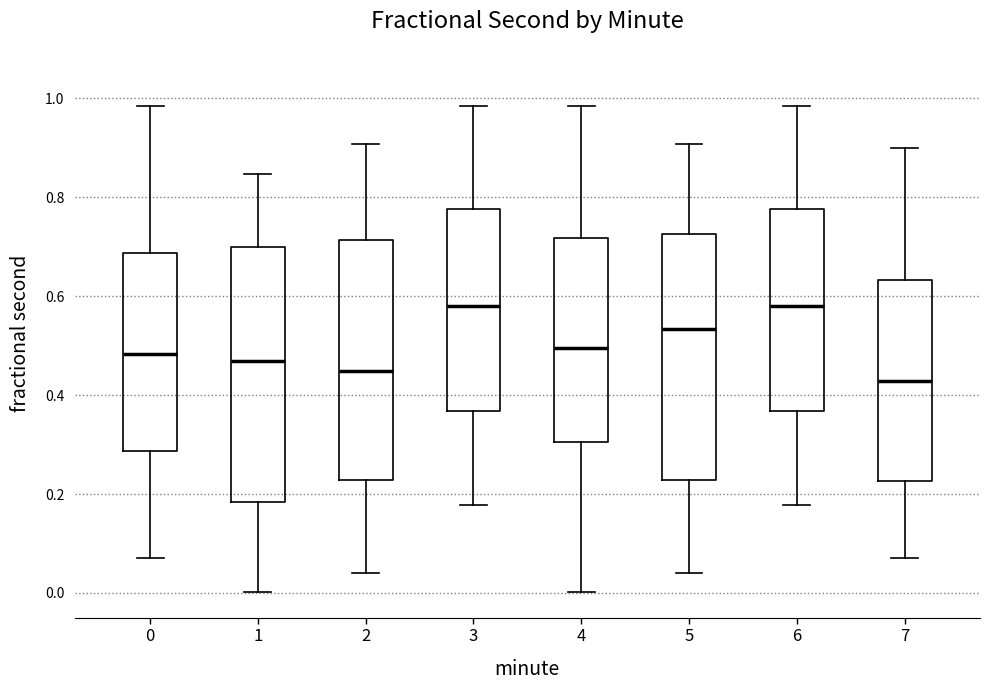

Reading left to right, read every box against the y-axis: the position of its median line, the range the box covers, and the ends of its whiskers. The values are not printed on the chart, so give them approximately, as read against the axis.

0: median 0.48, box 0.28 to 0.68, whiskers 0.08 to 0.98
1: median 0.46, box 0.18 to 0.70, whiskers 0.00 to 0.84
2: median 0.44, box 0.22 to 0.72, whiskers 0.04 to 0.90
3: median 0.58, box 0.36 to 0.78, whiskers 0.18 to 0.98
4: median 0.50, box 0.30 to 0.72, whiskers 0.00 to 0.98
5: median 0.54, box 0.22 to 0.72, whiskers 0.04 to 0.90
6: median 0.58, box 0.36 to 0.78, whiskers 0.18 to 0.98
7: median 0.42, box 0.22 to 0.64, whiskers 0.08 to 0.90